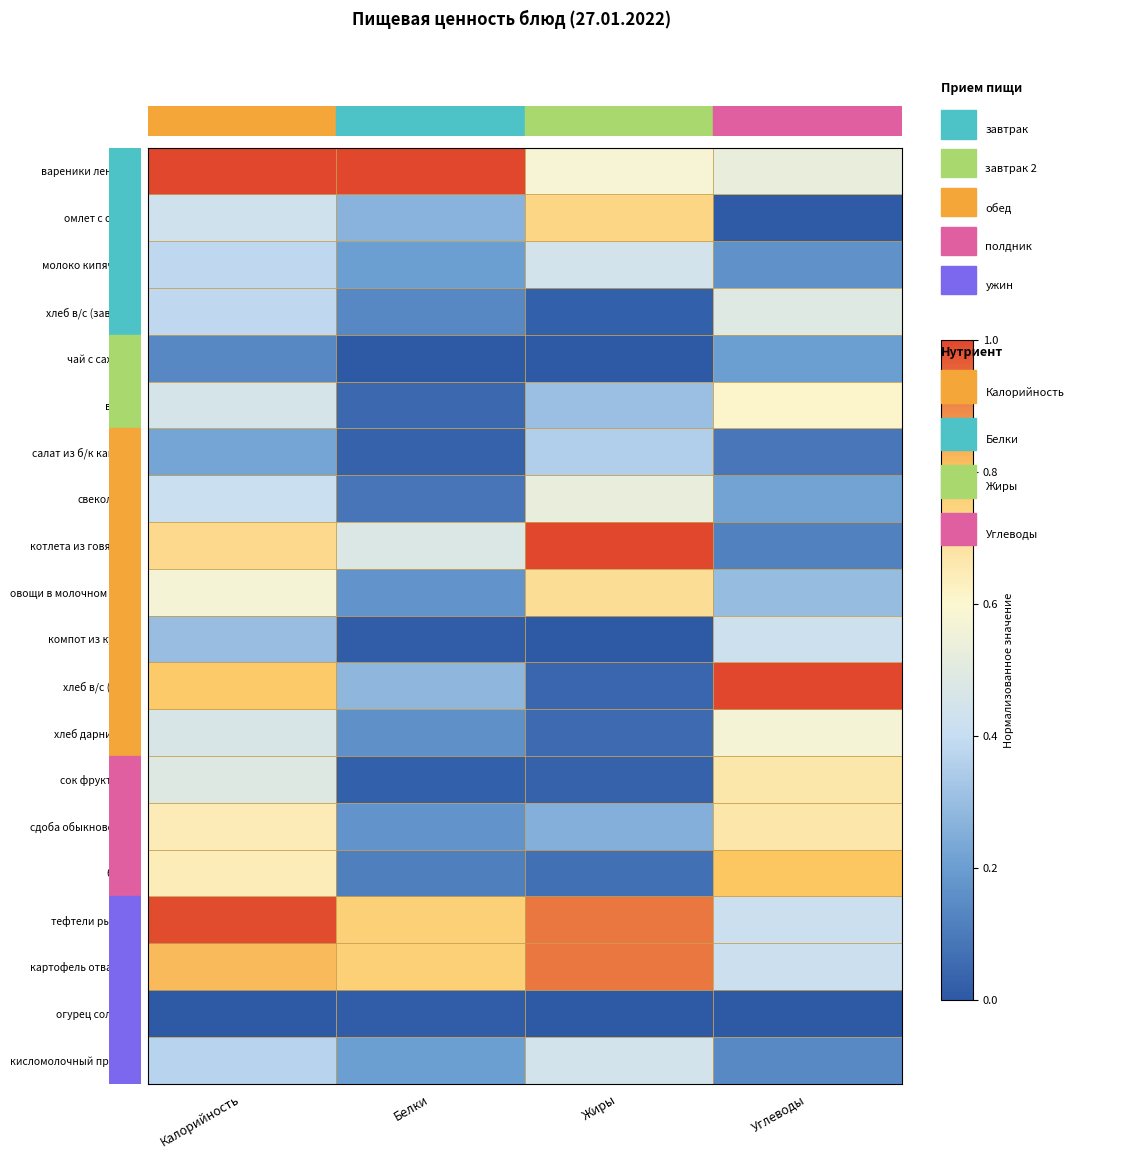

Rank the series by their maximum value, from lowest to highest.

огурец соленый, чай с сахаром, салат из б/к капусты, компот из кураги, молоко кипяченое, кисломолочный продукт, хлеб в/с (завтрак), свекольник, хлеб дарницкий, вафли, сок фруктовый, сдоба обыкновенная, овощи в молочном соусе, омлет с сыром, банан, картофель отварной, тефтели рыбные, вареники ленивые, котлета из говядины, хлеб в/с (обед)